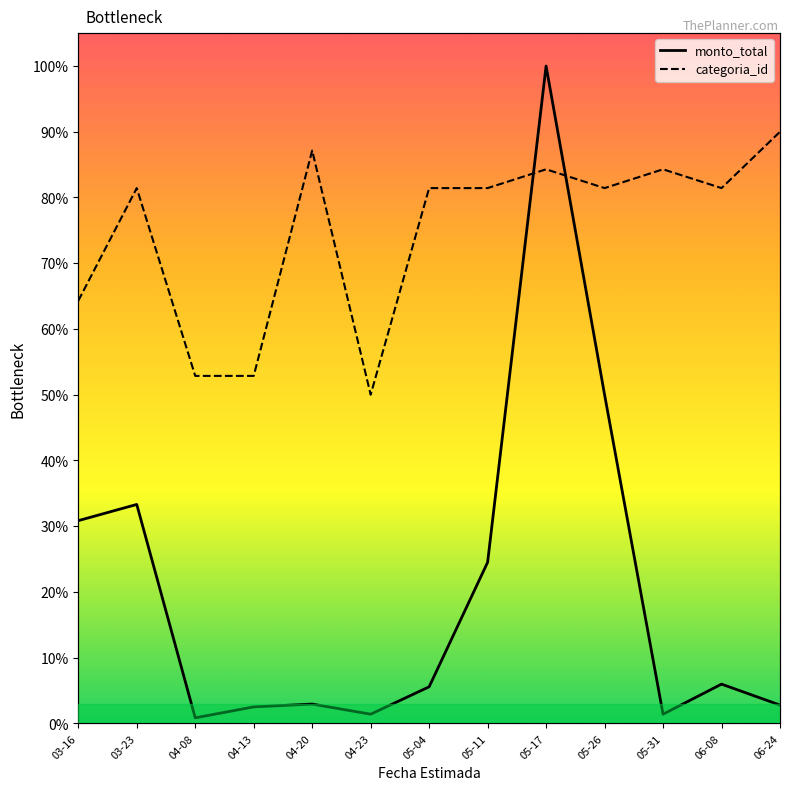

Reading left to right, transcribe all the data shown in this chart.

monto_total: 30.8	33.3	0.8	2.5	2.9	1.4	5.6	24.5	100.0	50.0	1.4	6.0	2.8
categoria_id: 64.3	81.4	52.9	52.9	87.1	50.0	81.4	81.4	84.3	81.4	84.3	81.4	90.0